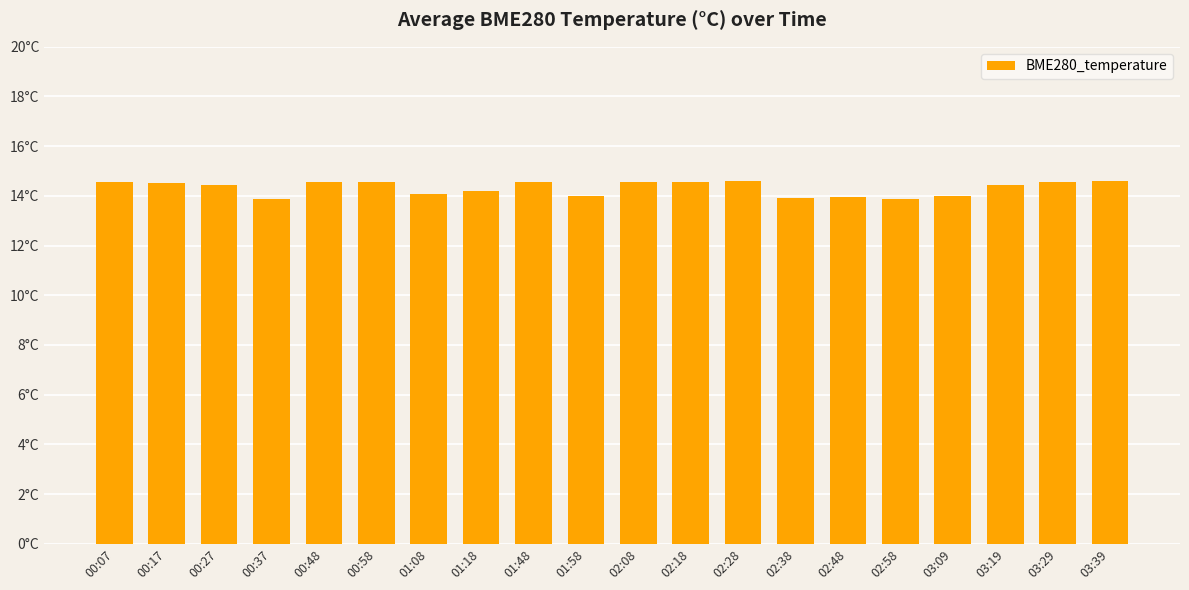

Are the bars horizontal?

No